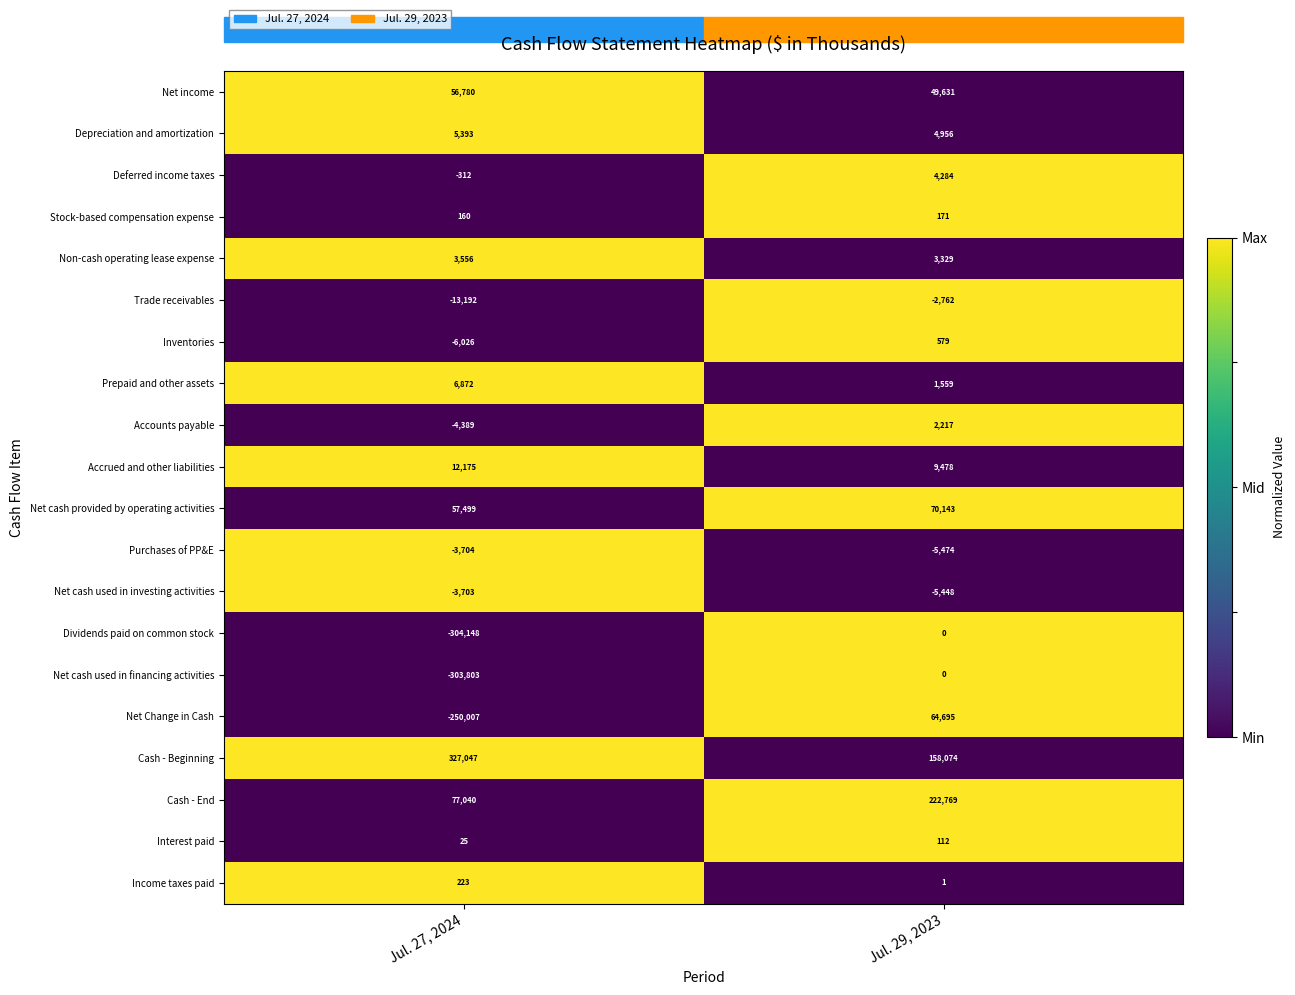

The Dividends paid on common stock series shows 0 at Jul. 29, 2023. True or false?

True